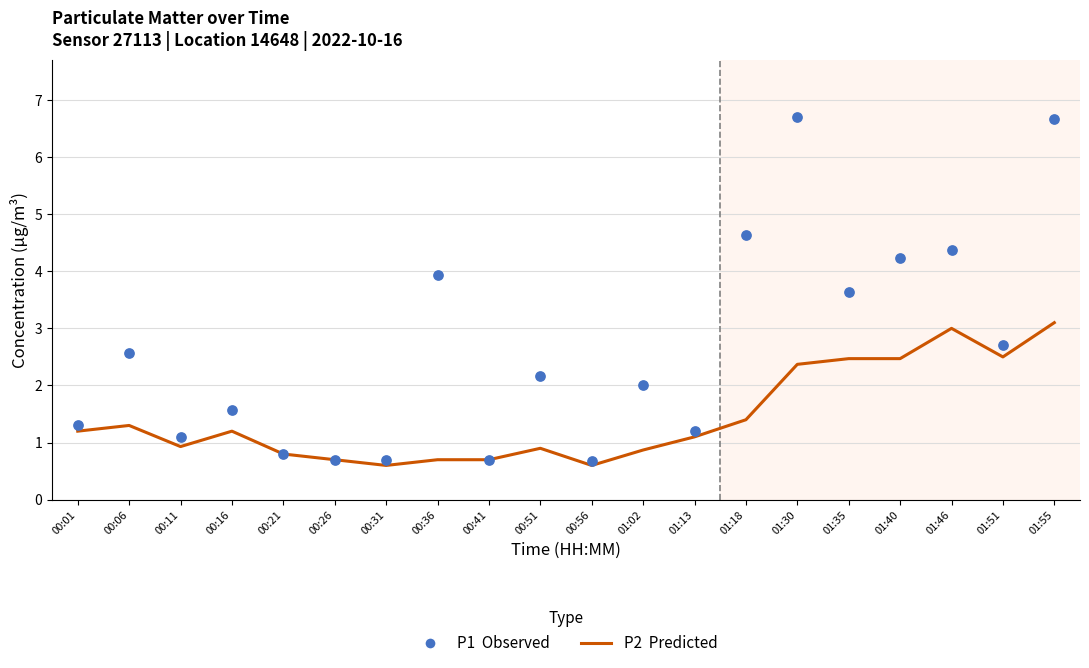

What is the total value across all series at 00:56?

1.3